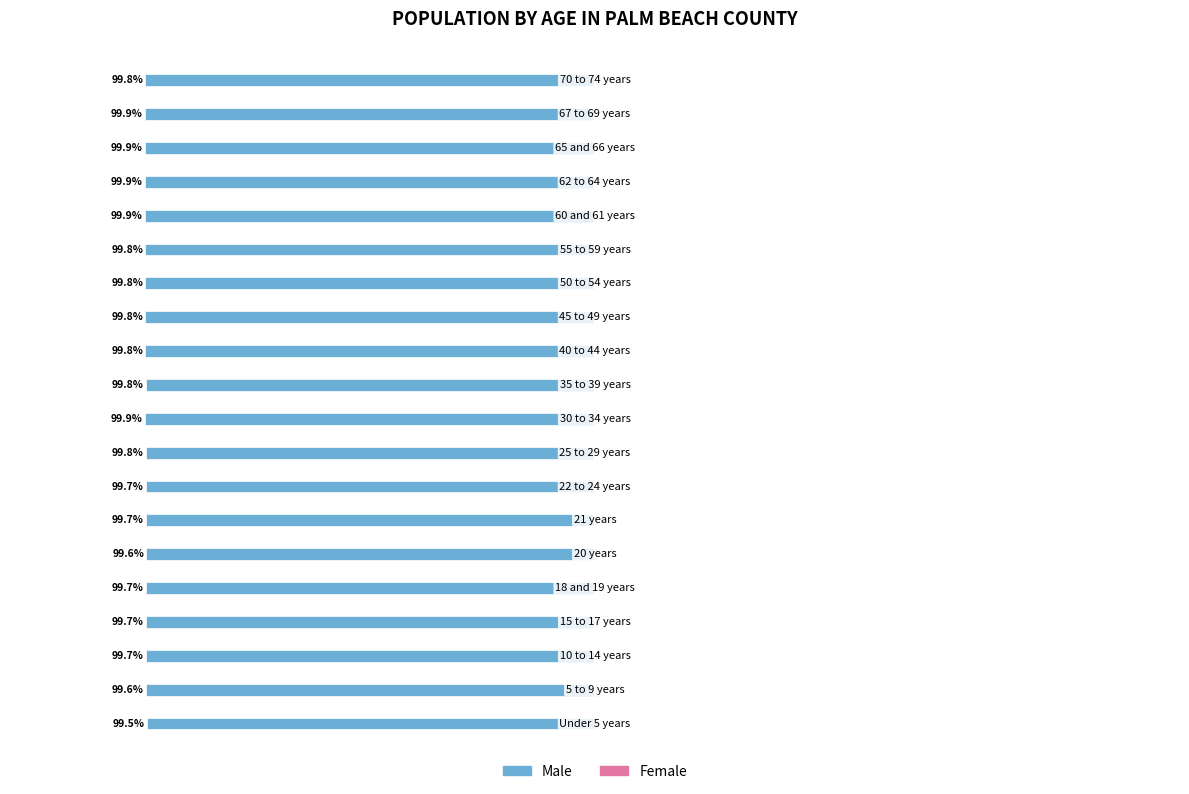

Reading left to right, what are all the values shown in this chart?

Male: -99.5	-99.6	-99.7	-99.7	-99.7	-99.6	-99.7	-99.7	-99.8	-99.9	-99.8	-99.8	-99.8	-99.8	-99.8	-99.9	-99.9	-99.9	-99.9	-99.8
Female: 0.5	0.4	0.3	0.3	0.3	0.4	0.3	0.3	0.2	0.1	0.2	0.2	0.2	0.2	0.2	0.1	0.1	0.1	0.1	0.2